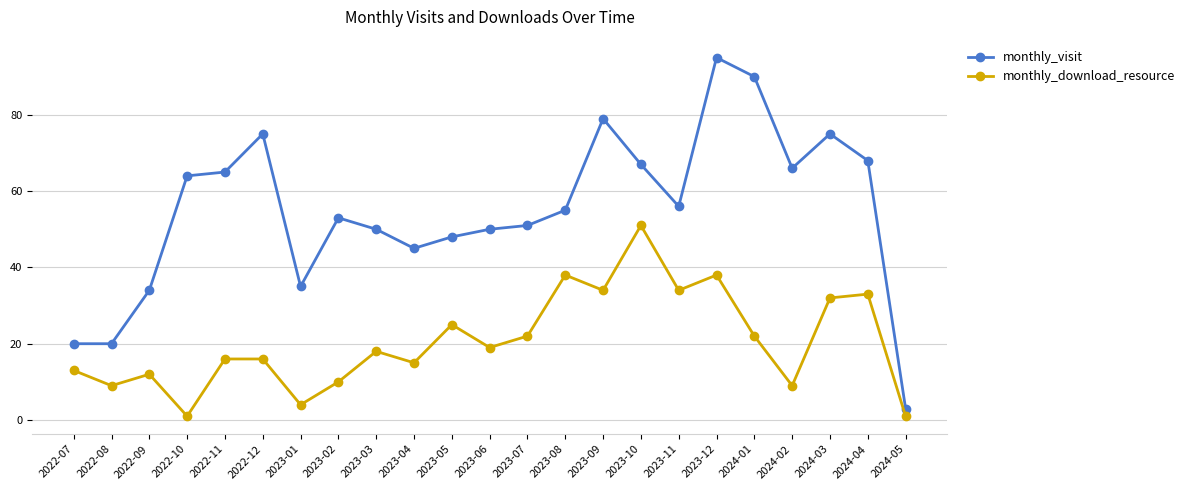

Reading left to right, what are all the values shown in this chart?

monthly_visit: 2022-07=20	2022-08=20	2022-09=34	2022-10=64	2022-11=65	2022-12=75	2023-01=35	2023-02=53	2023-03=50	2023-04=45	2023-05=48	2023-06=50	2023-07=51	2023-08=55	2023-09=79	2023-10=67	2023-11=56	2023-12=95	2024-01=90	2024-02=66	2024-03=75	2024-04=68	2024-05=3
monthly_download_resource: 2022-07=13	2022-08=9	2022-09=12	2022-10=1	2022-11=16	2022-12=16	2023-01=4	2023-02=10	2023-03=18	2023-04=15	2023-05=25	2023-06=19	2023-07=22	2023-08=38	2023-09=34	2023-10=51	2023-11=34	2023-12=38	2024-01=22	2024-02=9	2024-03=32	2024-04=33	2024-05=1